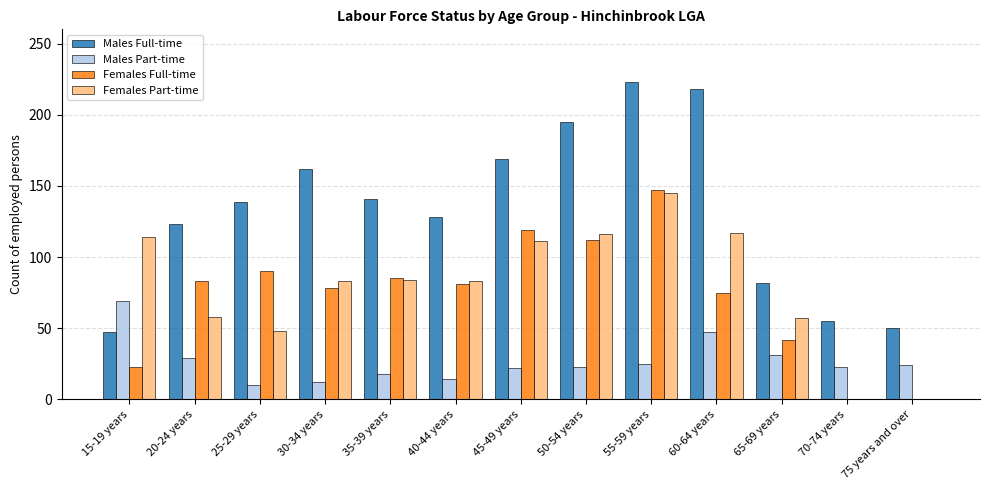

At which category is the sum across all series the highest?

55-59 years